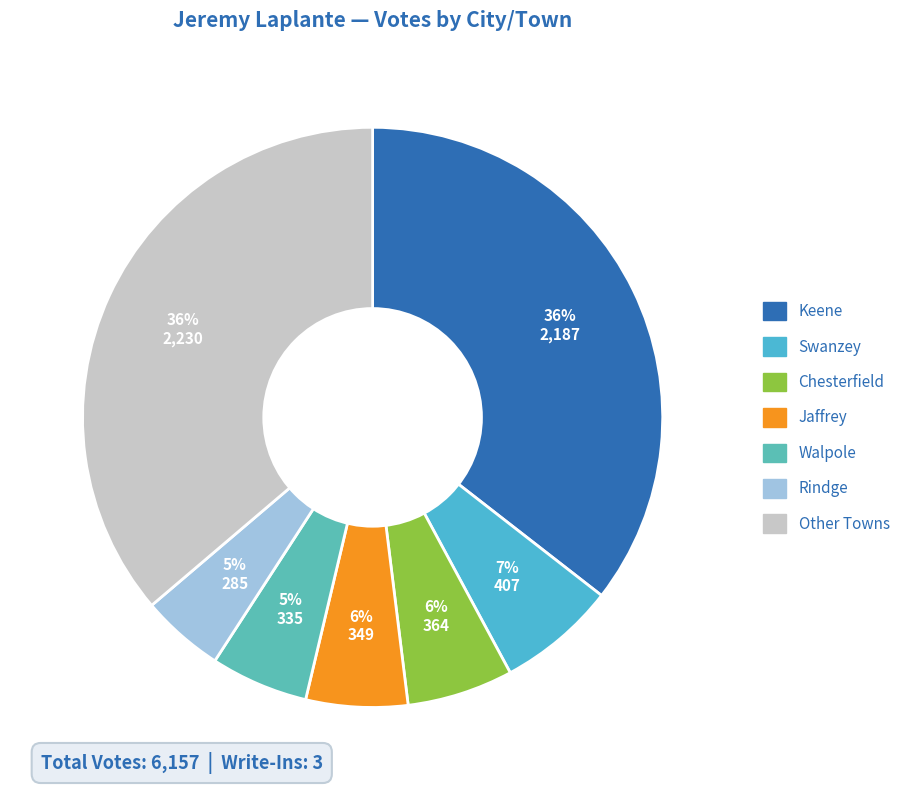

How many slices are in this pie chart?

7